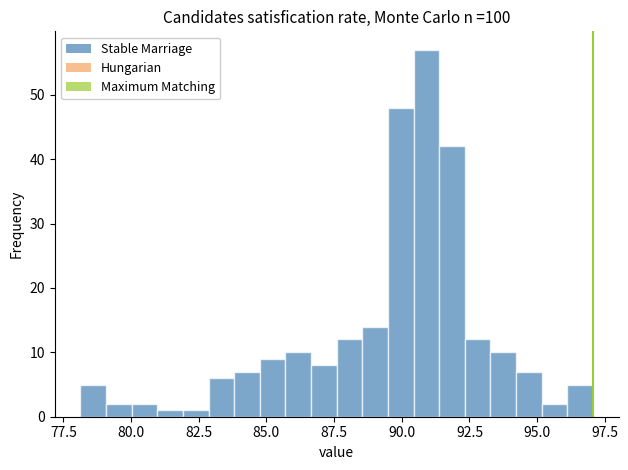

Read against the x-axis, roughly where is the centre of the tallest bar?

91.0